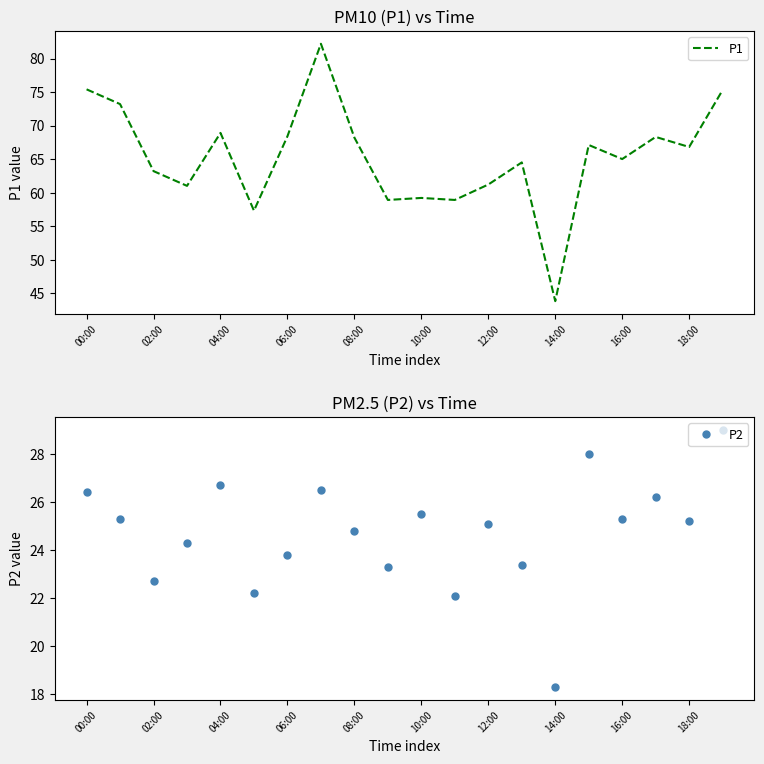

How many interior local peaks does the P2 series have?

6